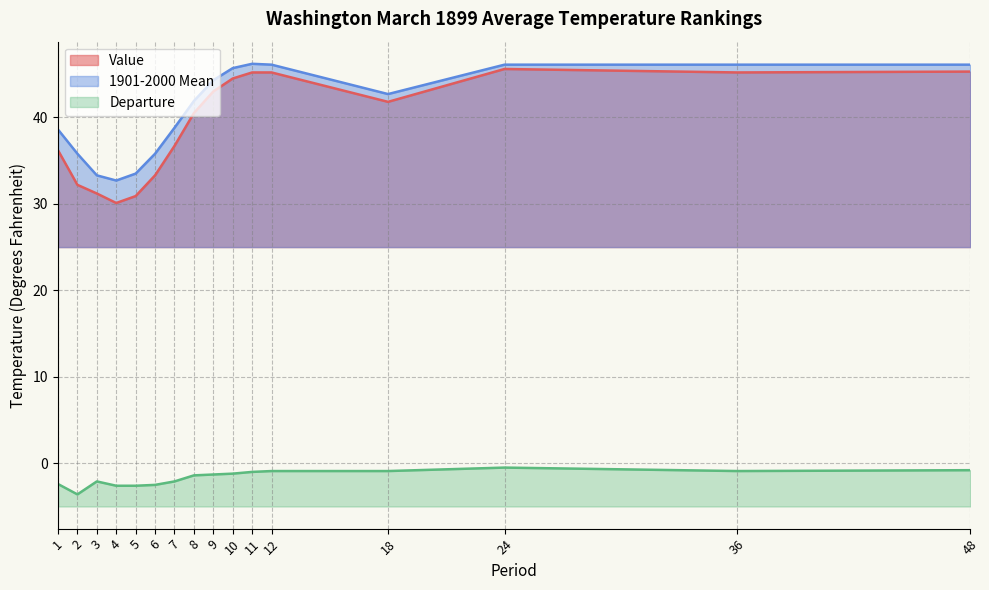

True or false: Departure and Value cross at least once.

False